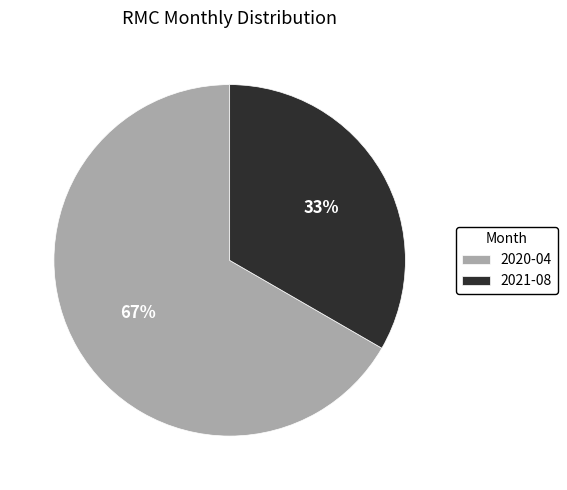

To the nearest percent, what is the combined percentage of 2020-04 and 2021-08?

100%